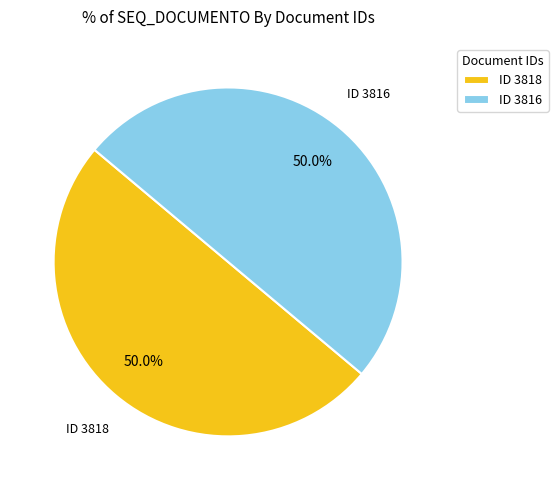

What is the total percentage of ID 3818 and ID 3816?

100.0%